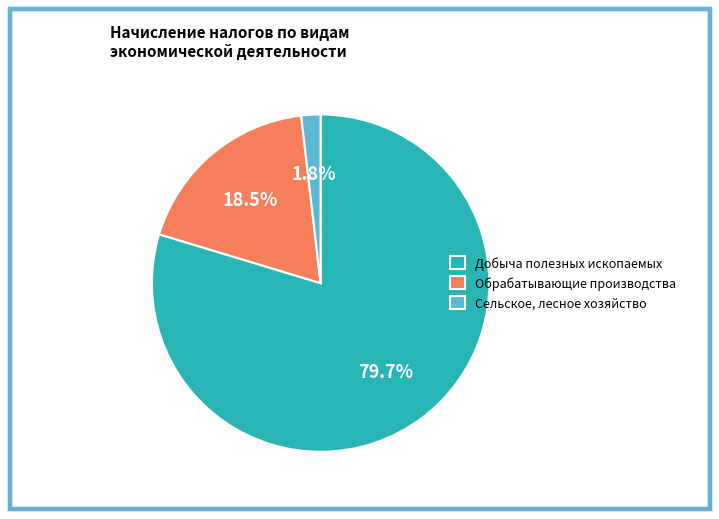

What percentage is NOT represented by Сельское, лесное хозяйство?

98.2%